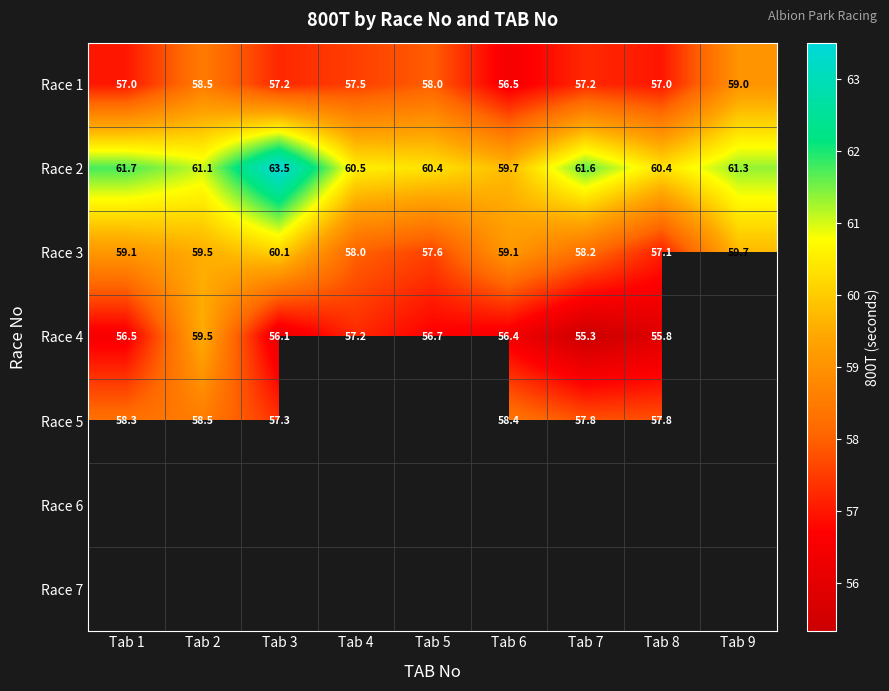

How many data points in Race 2 are less than 61?

4